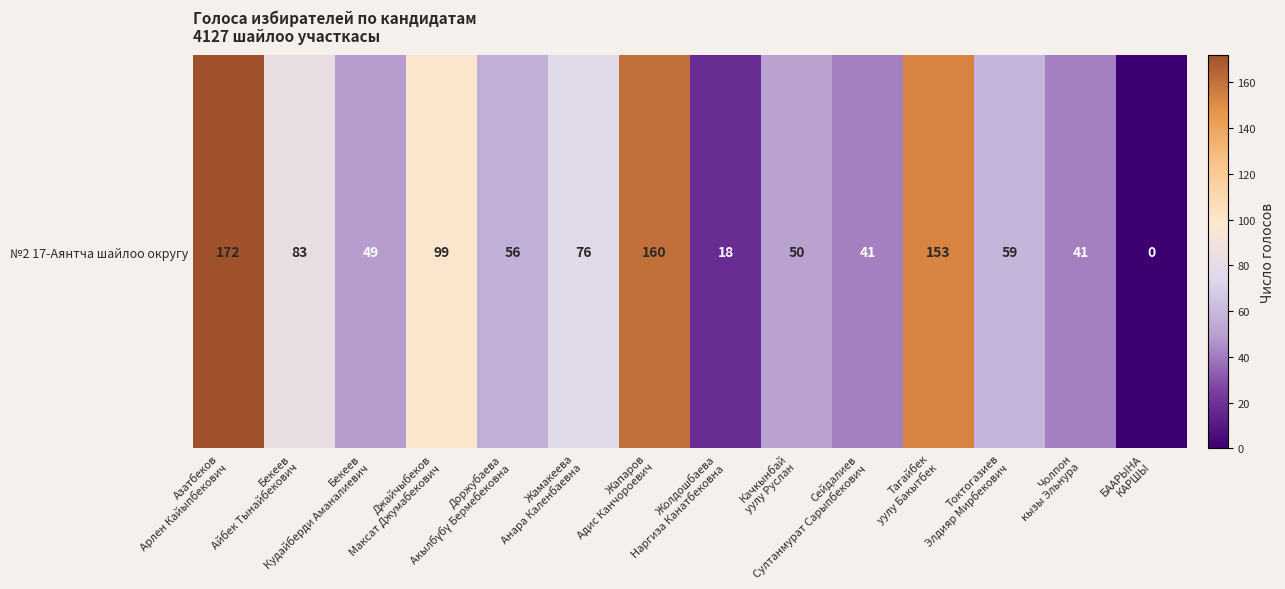

The chart shows a value of 13 at Бекеев
Кудайберди Аманалиевич. True or false?

False